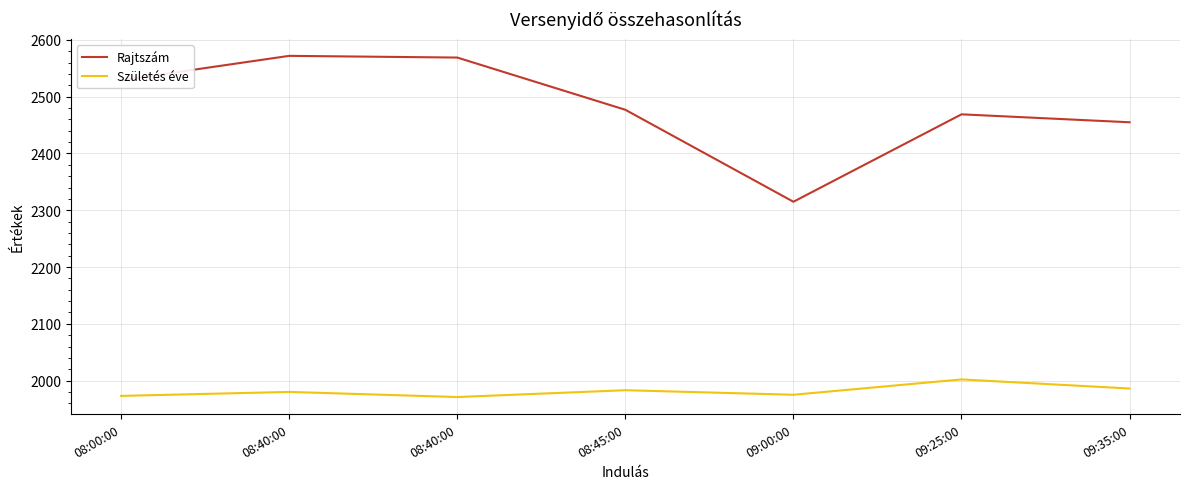

What is the difference between the highest and lowest values at 09:25:00?

467